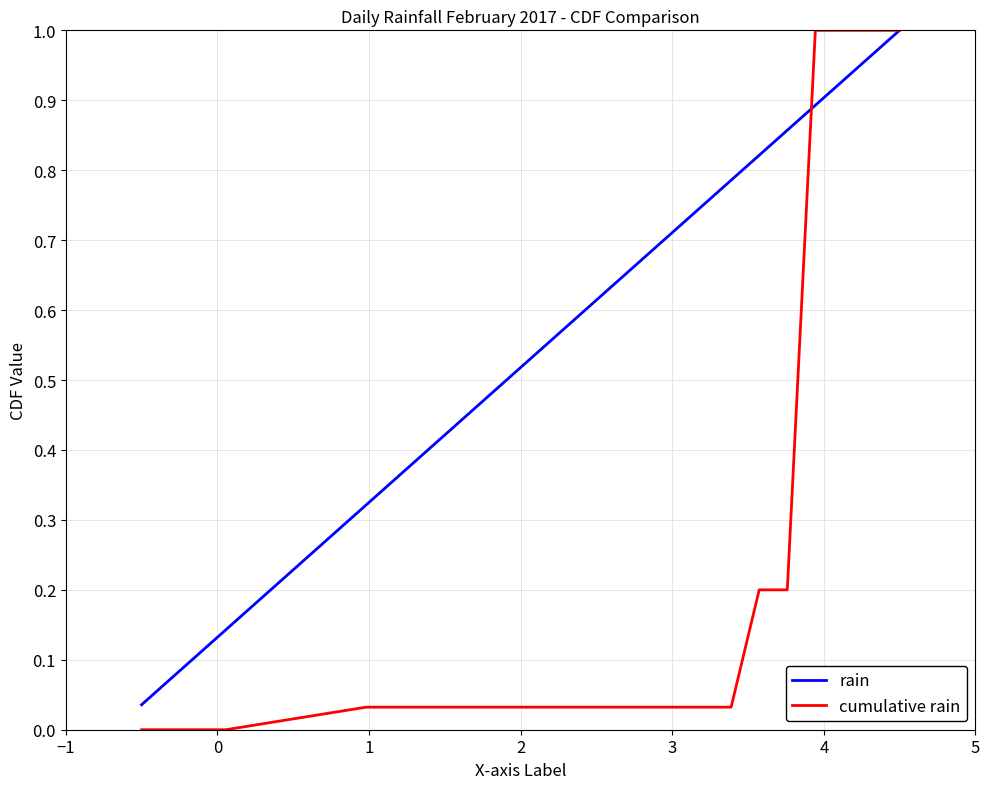

Rank the series by their average value, from lowest to highest.

cumulative rain, rain